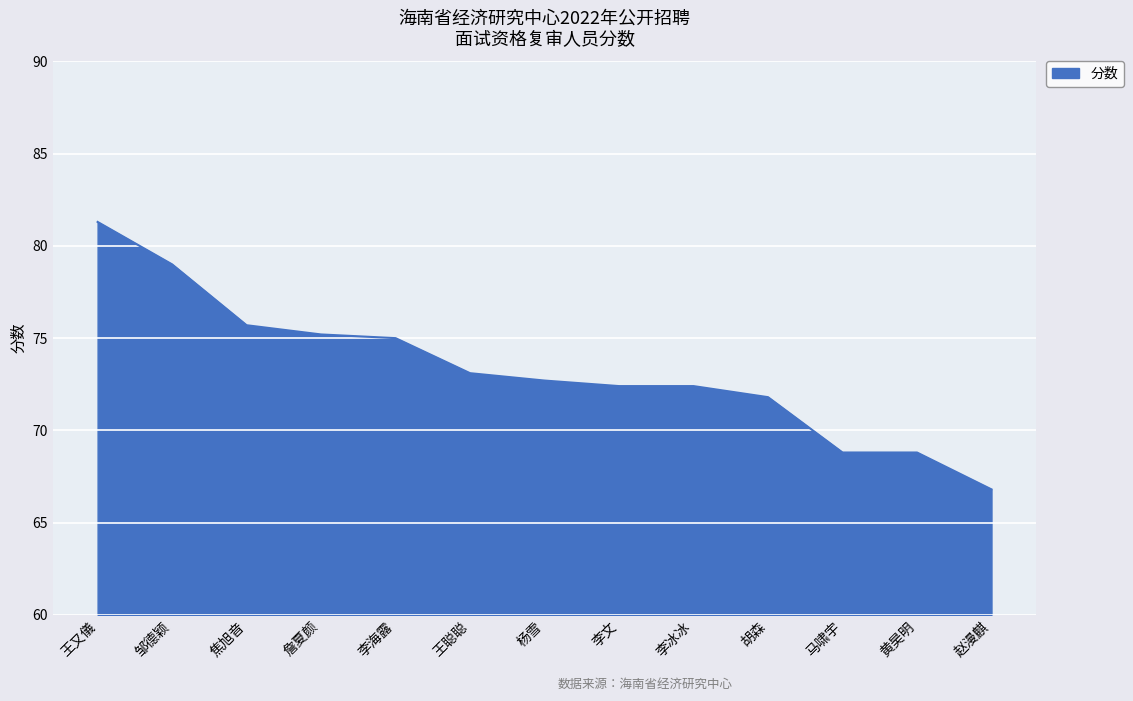

What position from the left is 邹德颖?

2